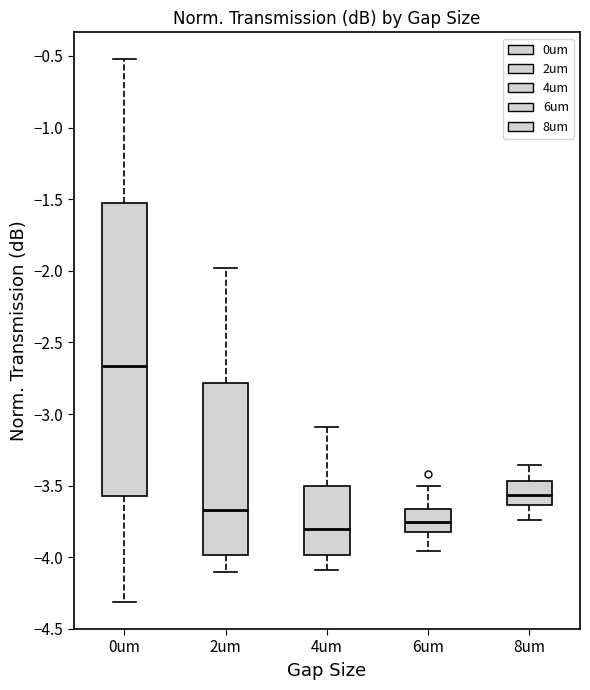

Reading left to right, transcribe this box plot: for each box, give where its median line is, the range the box spans, and where its two whiskers end, as read against the y-axis. The values are not printed on the chart, so give them approximately, as read against the axis.

0um: median -2.65, box -3.55 to -1.55, whiskers -4.30 to -0.50
2um: median -3.65, box -4.00 to -2.80, whiskers -4.10 to -2.00
4um: median -3.80, box -4.00 to -3.50, whiskers -4.10 to -3.10
6um: median -3.75, box -3.80 to -3.65, whiskers -3.95 to -3.50
8um: median -3.55, box -3.65 to -3.45, whiskers -3.75 to -3.35